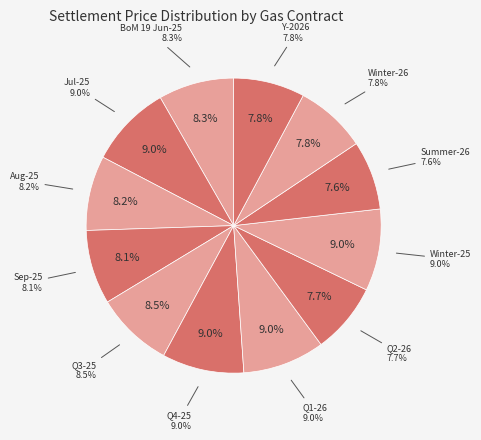

Is the sum of Jul-25 and Winter-25 greater than half?

No